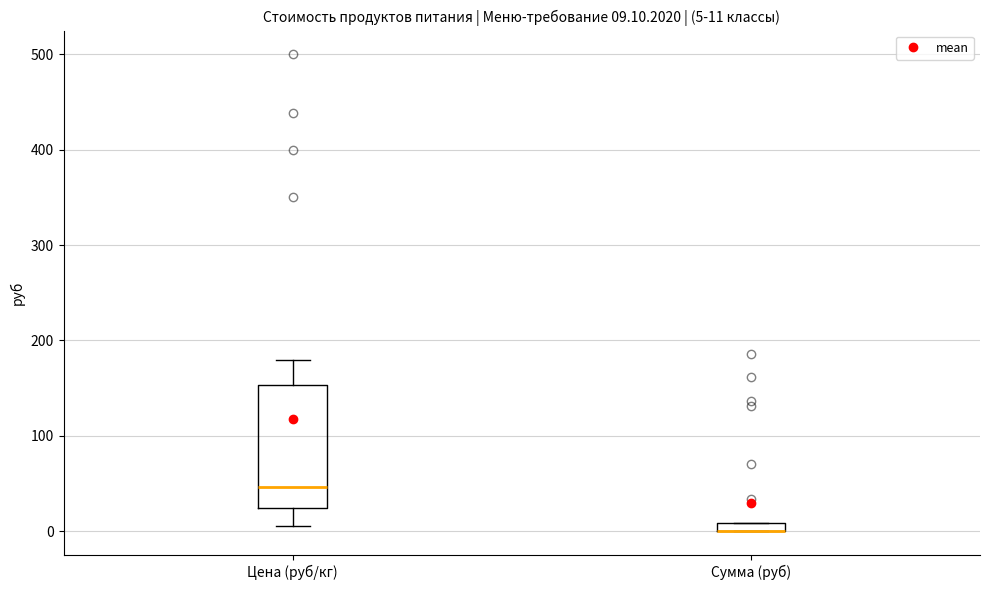

Comparing the boxes themselves (not the whiskers), which one is the tallest?

Цена (руб/кг)